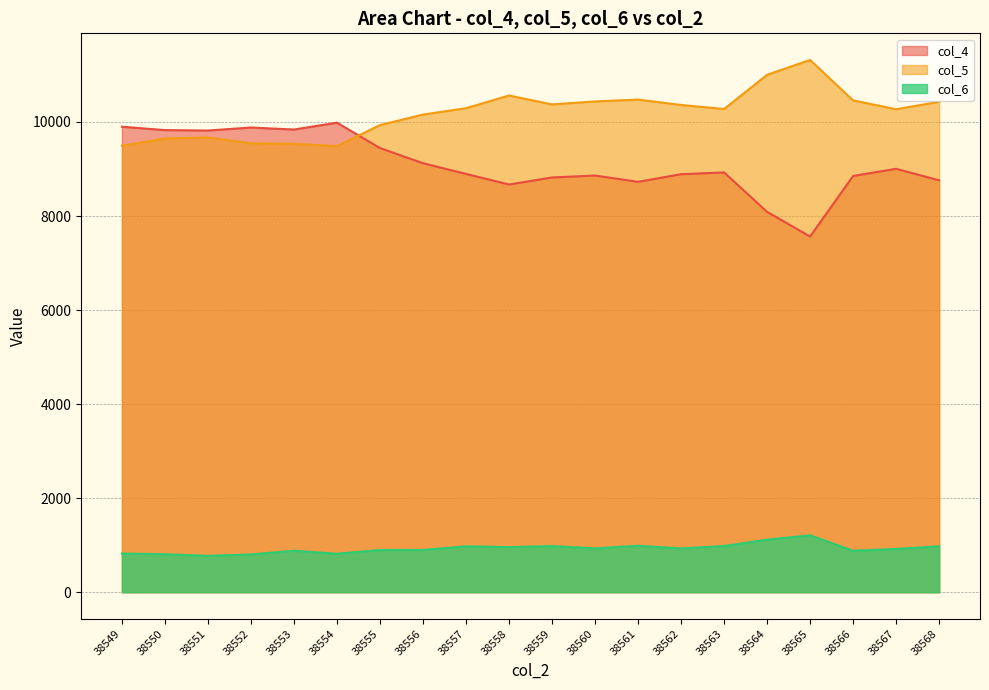

What is the value of the col_4 point at the 6th from the left?

9985